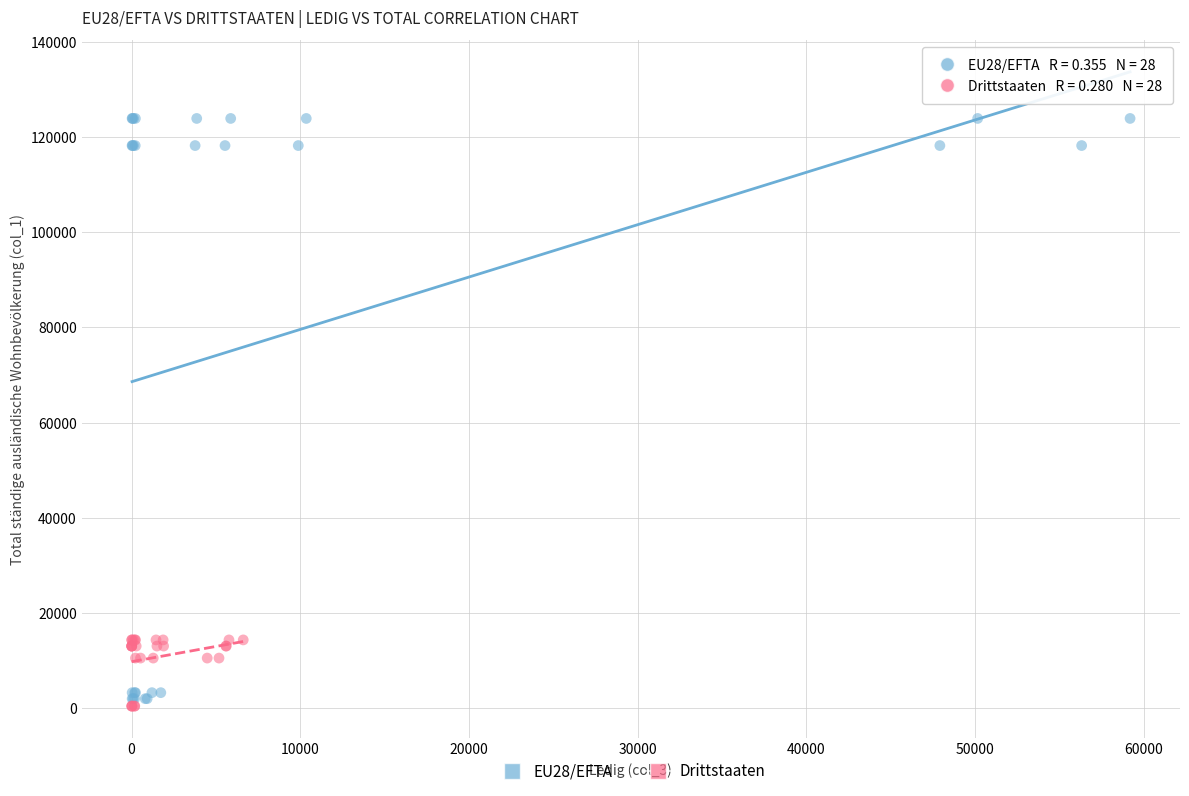

Which series has the largest Y range (max minus min)?

EU28/EFTA